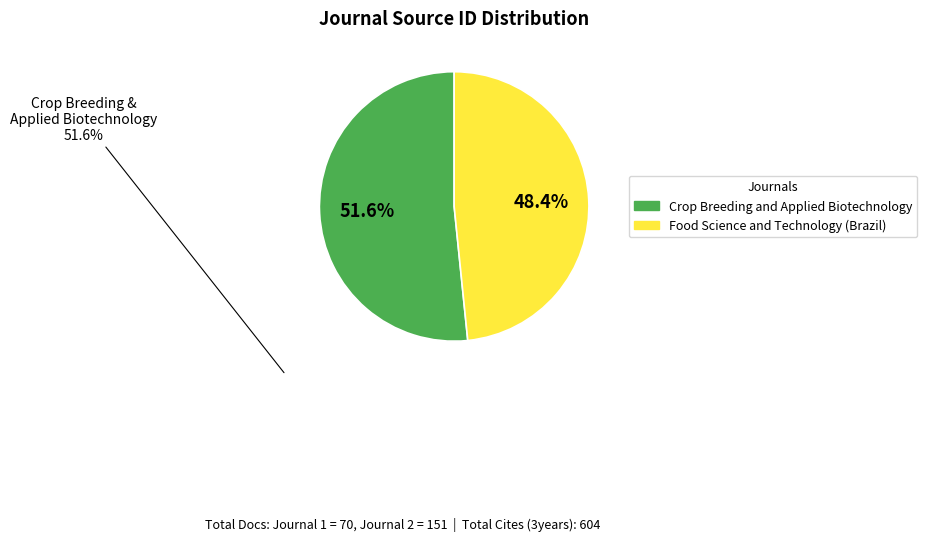

Which category has the biggest portion of the pie?

Crop Breeding and Applied Biotechnology